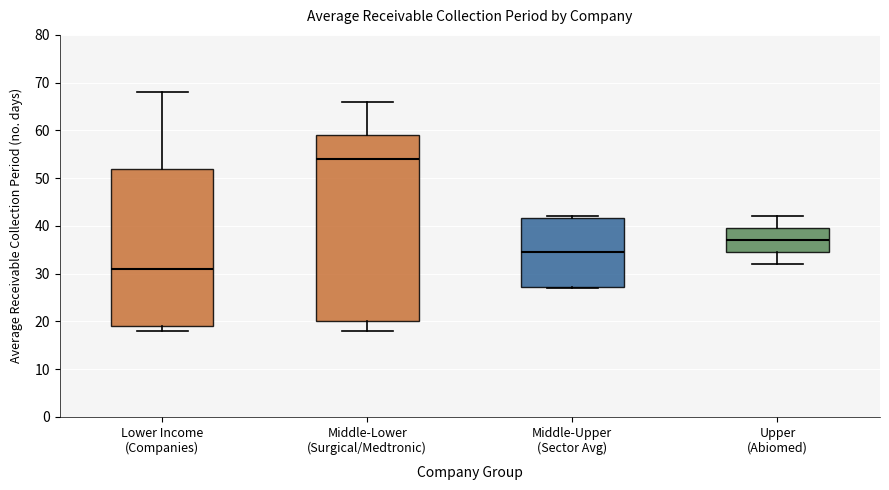

Reading left to right, transcribe this box plot: for each box, give where its median line is, the range the box spans, and where its two whiskers end, as read against the y-axis. The values are not printed on the chart, so give them approximately, as read against the axis.

Lower Income (Companies): median 31, box 19 to 52, whiskers 18 to 68
Middle-Lower (Surgical/Medtronic): median 54, box 20 to 59, whiskers 18 to 66
Middle-Upper (Sector Avg): median 35, box 27 to 42, whiskers 27 to 42
Upper (Abiomed): median 37, box 35 to 40, whiskers 32 to 42